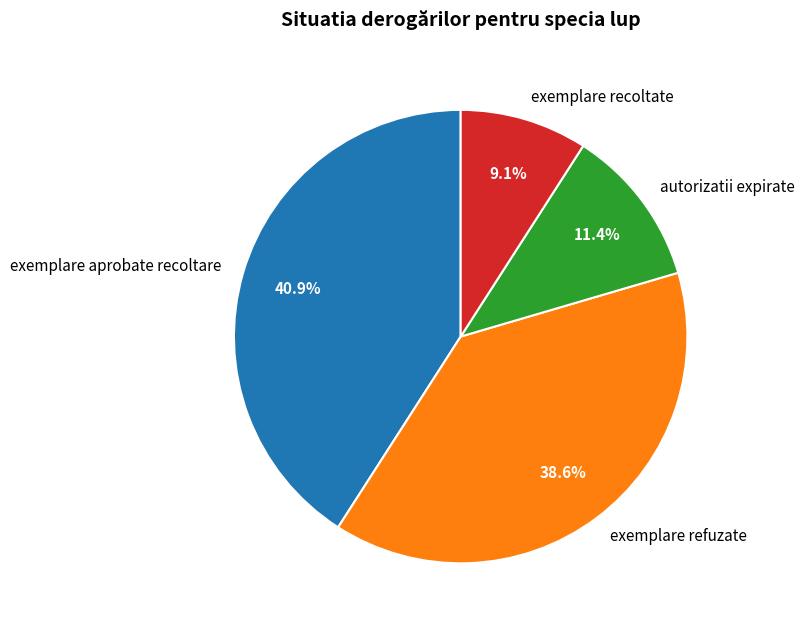

What percentage do exemplare refuzate and exemplare aprobate recoltare together represent?

79.5%